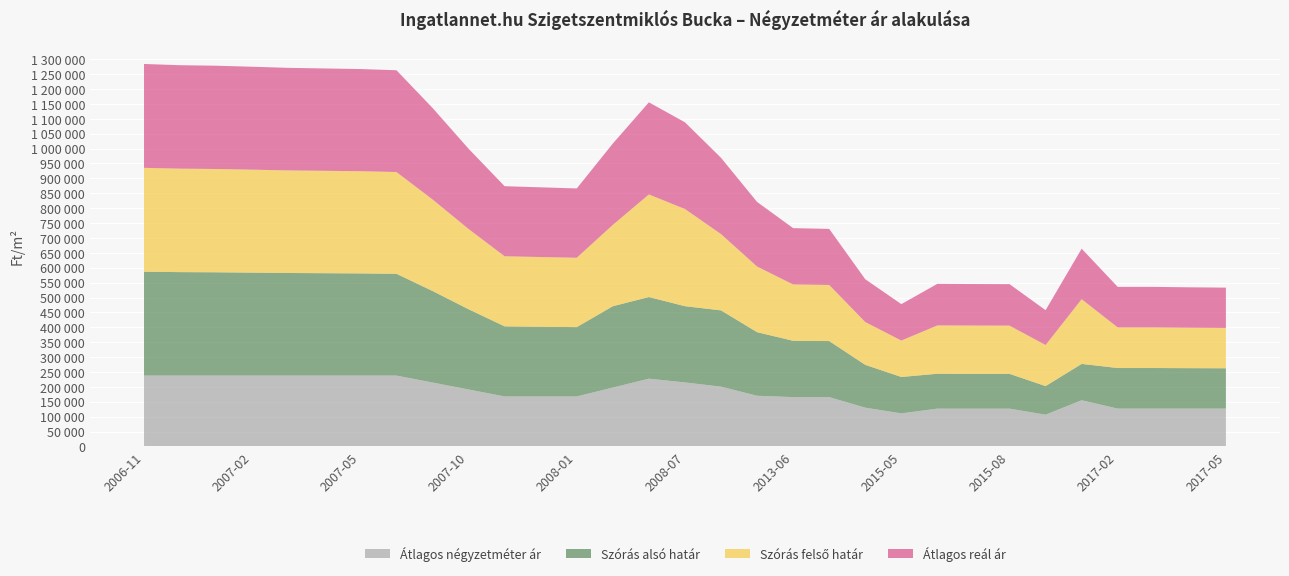

Reading right to left, list all the values displayed in this chart.

Átlagos négyzetméter ár: 127058	127058	127058	127058	155102	106604	126907	126907	126907	110958	130136	165555	165555	170159	200732	214896	227461	197647	167832	167832	167832	191200	214568	237936	237936	237936	237936	237936	237936	237936	237936
Szórás alsó határ: 135380	135739	136233	136233	122009	96002	116791	116895	117137	122289	143747	188276	189151	213482	256124	255990	274150	273138	232808	234055	235316	269446	307369	341729	343065	343737	344412	345656	346794	347366	348747
Szórás felső határ: 135380	135739	136233	136233	217253	137930	161901	162005	162247	122289	143747	188276	189151	220372	256124	326322	344482	273138	232808	234055	235316	269446	307369	341729	343065	343737	344412	345656	346794	347366	348747
Átlagos reál ár: 135380	135739	136233	136233	169631	116966	139346	139450	139692	122289	143747	188276	189151	216927	256124	291156	309316	273138	232808	234055	235316	269446	307369	341729	343065	343737	344412	345656	346794	347366	348747